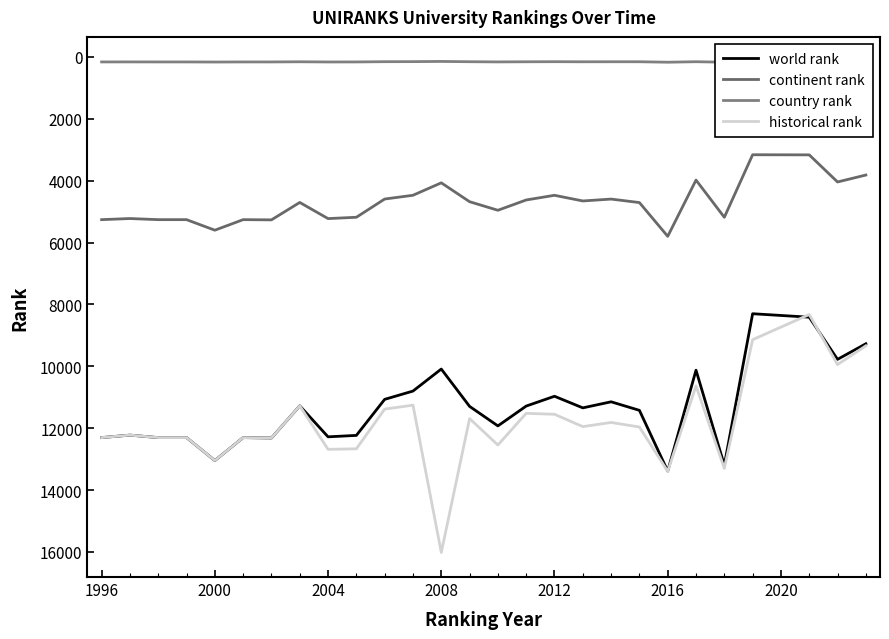

What is the average value of the country rank series?

158.7